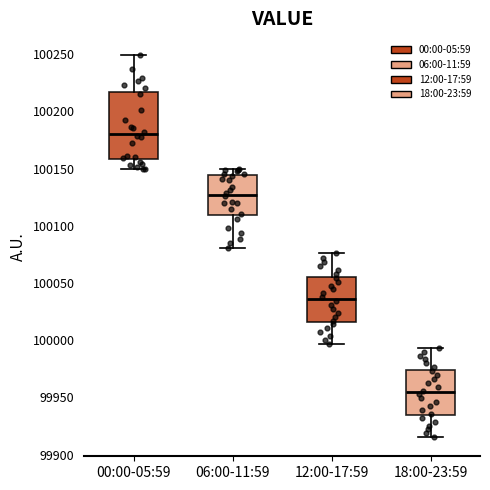

Reading left to right, read every box against the y-axis: the position of its median line, the range the box covers, and the ends of its whiskers. The values are not printed on the chart, so give them approximately, as read against the axis.

00:00-05:59: median 100180, box 100160 to 100215, whiskers 100150 to 100250
06:00-11:59: median 100125, box 100110 to 100145, whiskers 100080 to 100150
12:00-17:59: median 100035, box 100015 to 100055, whiskers 99995 to 100075
18:00-23:59: median 99955, box 99935 to 99975, whiskers 99915 to 99995